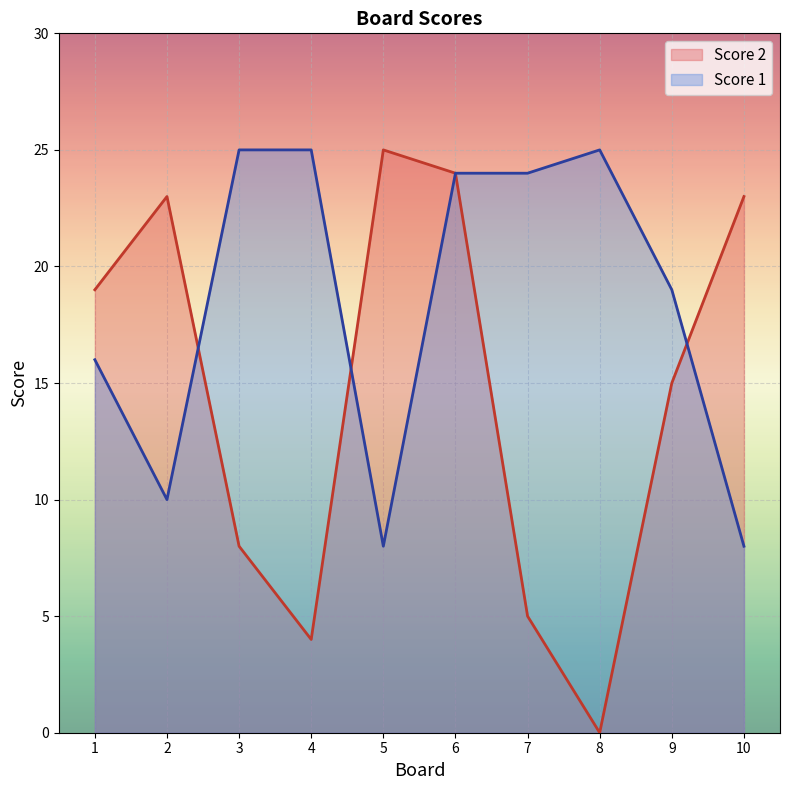

Between 7 and 8, which is larger?

7